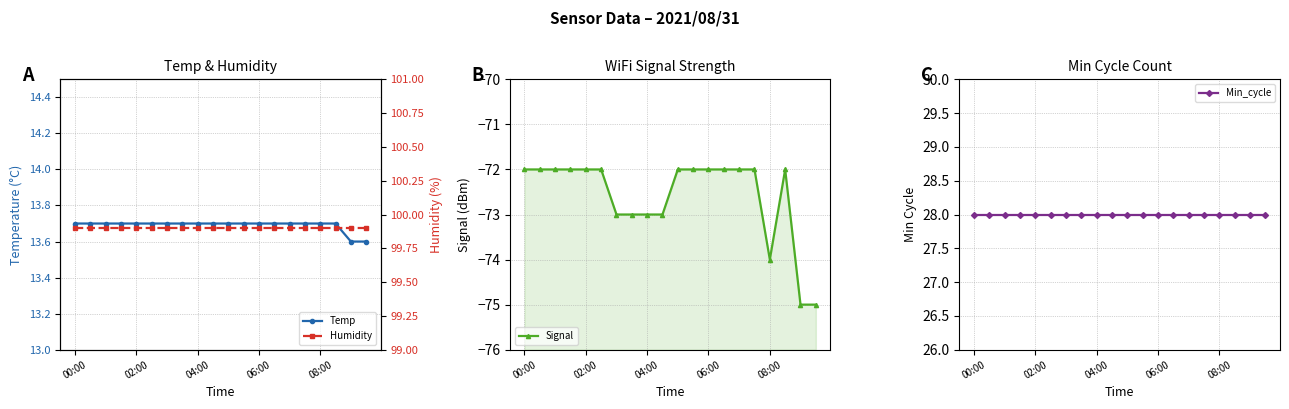

Does the chart display data point markers on the line(s)?

Yes